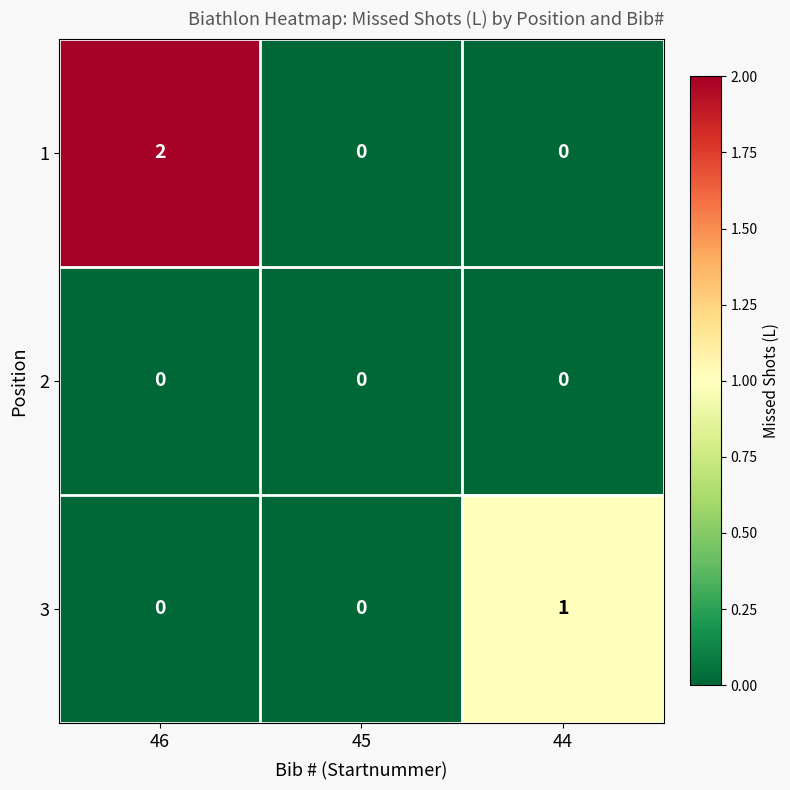

How many 3 values are between 0 and 1?

3